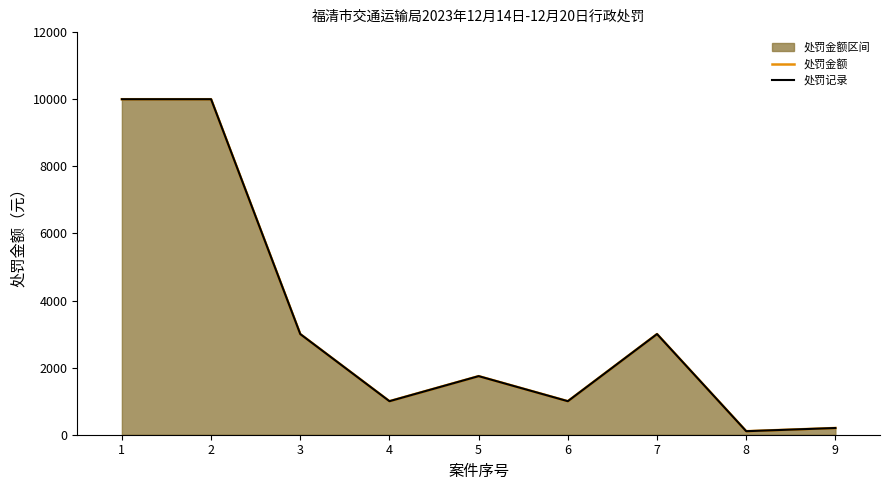

Is the value of 处罚记录 at 3 greater than the value of 处罚金额 at 1?

No